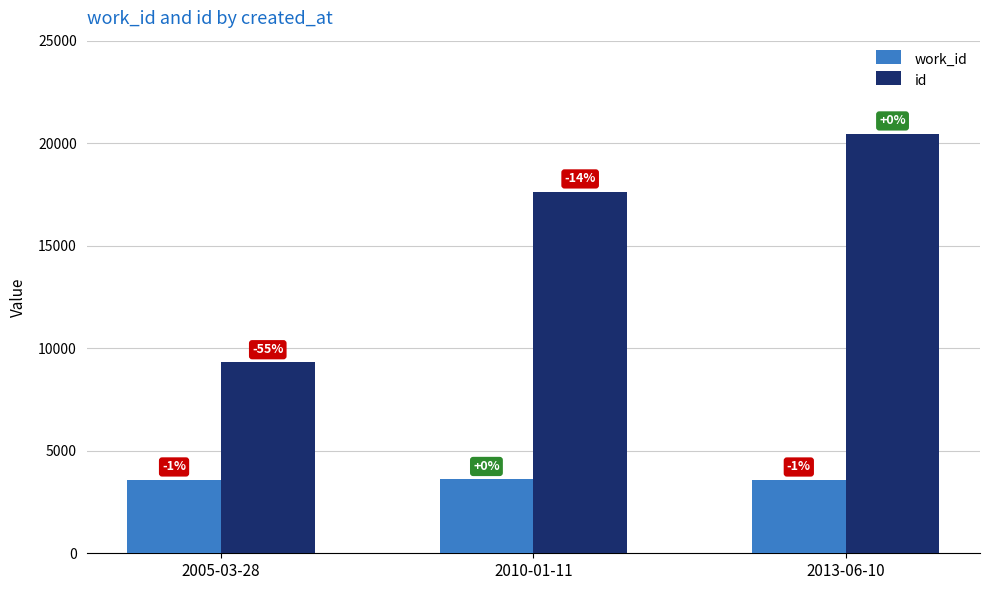

Does the chart contain any negative values?

No